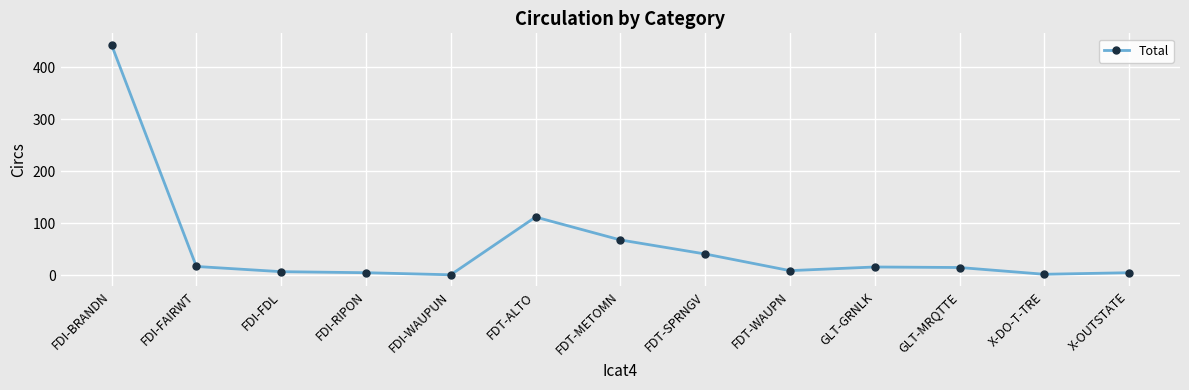

What is the maximum value shown in the chart?

443